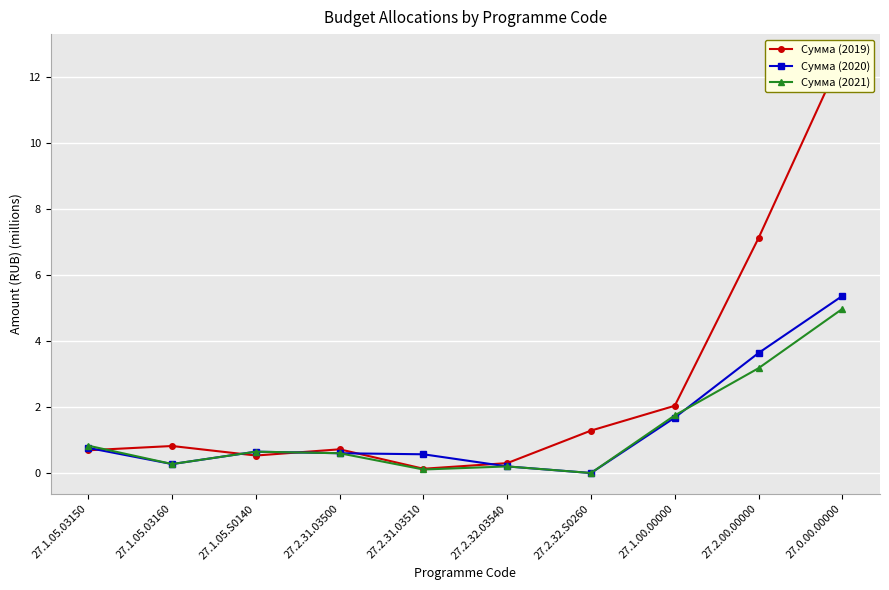

What is the sum of the Сумма (2020) values at 27.1.05.S0140 and 27.2.32.03540?

0.8